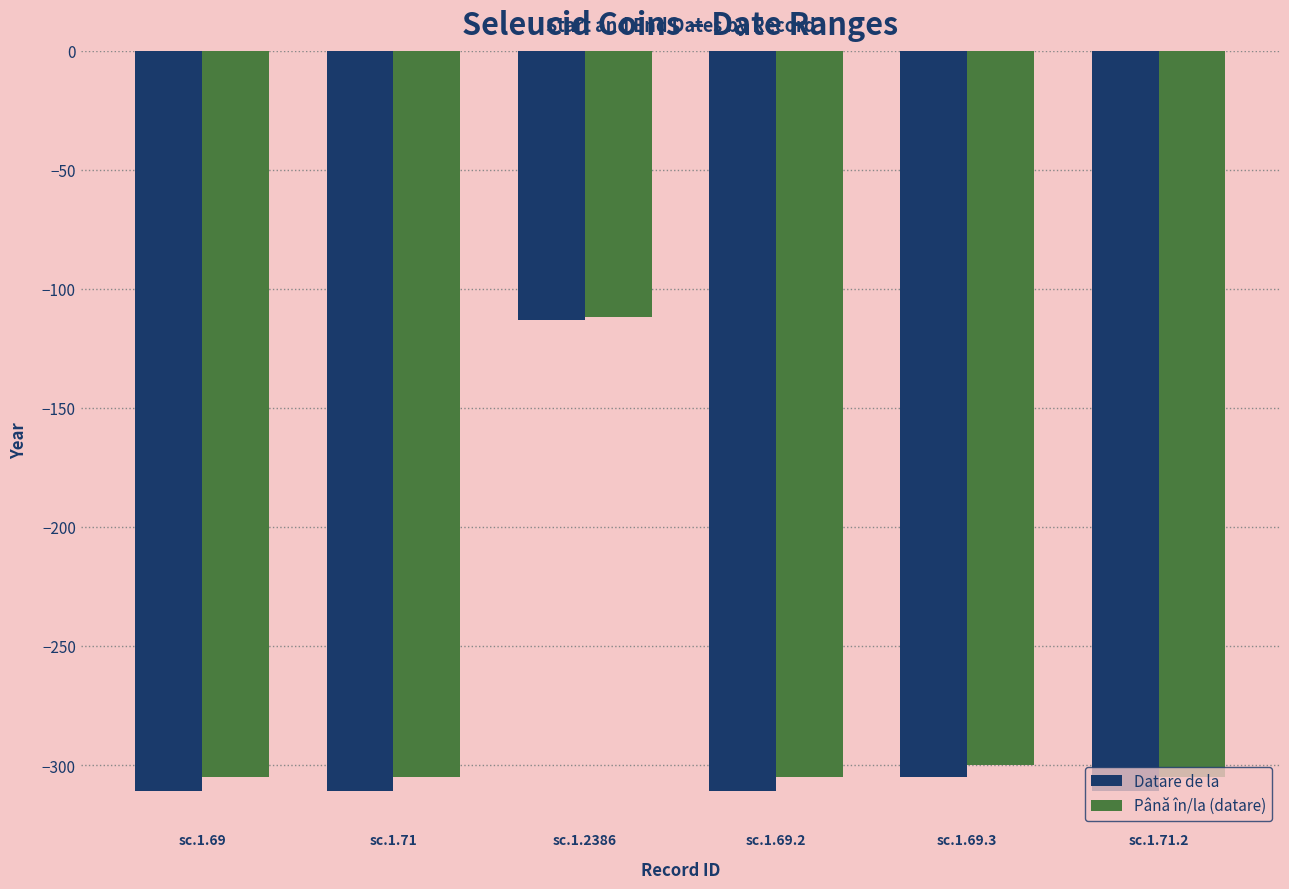

At which label does Până în/la (datare) reach its peak?

sc.1.2386